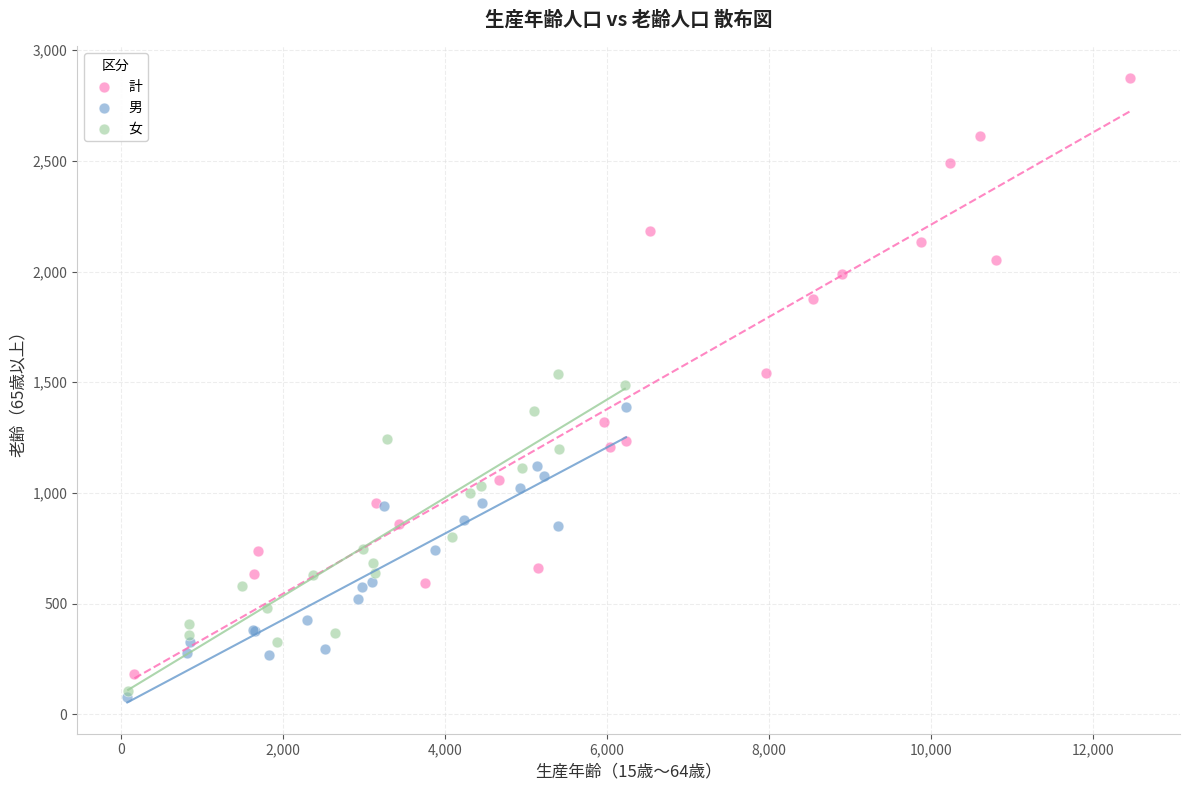

Which series contains the highest Y value?

計